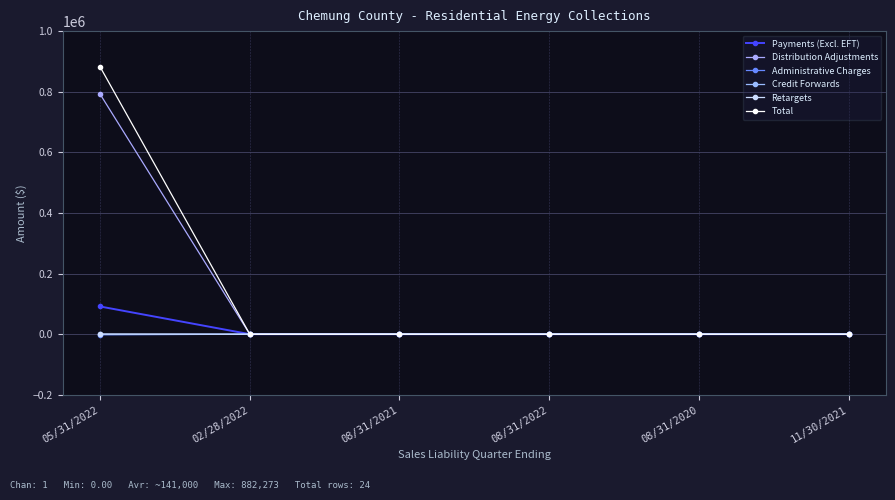

In Total, how many points are lower than both neighbors (excluding endpoints)?

1